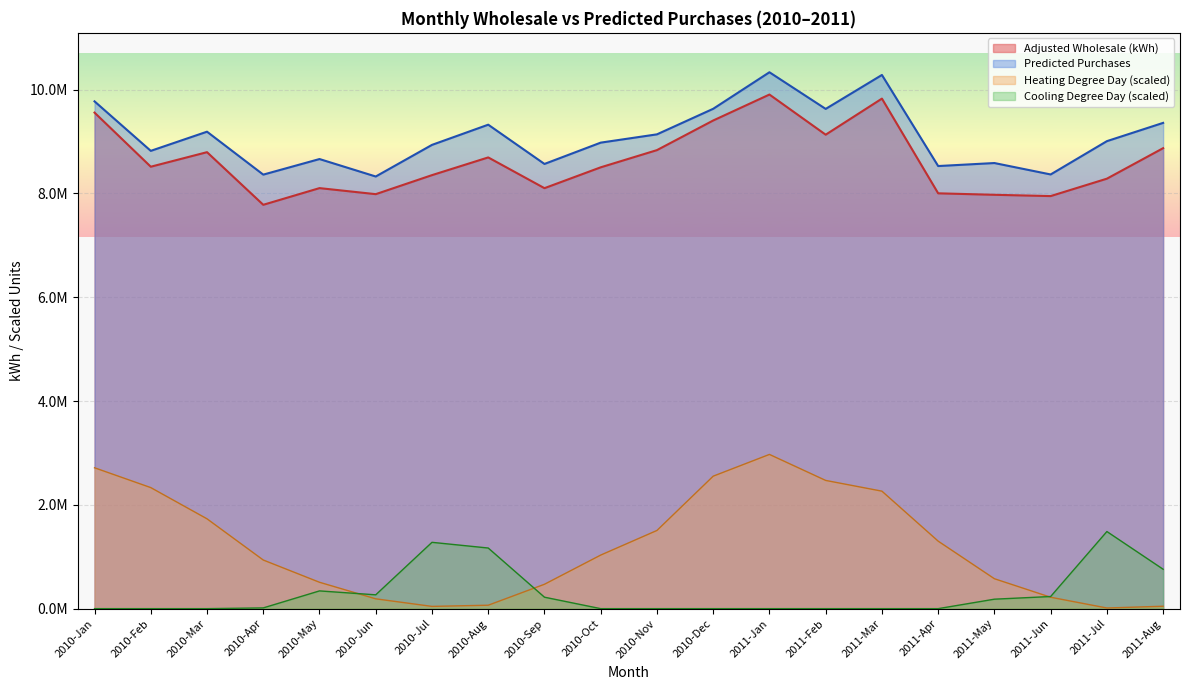

Which label corresponds to the smallest value in the chart?

2010-Apr